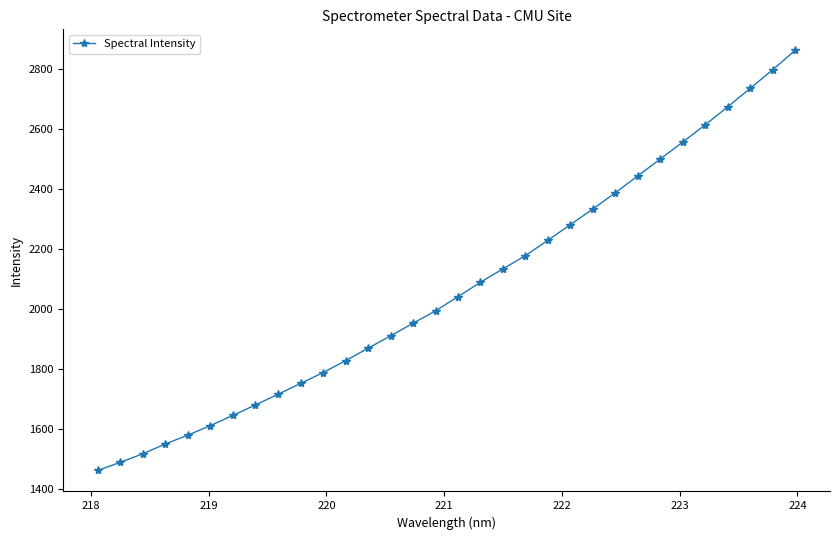

Count the number of data series in this chart.

1